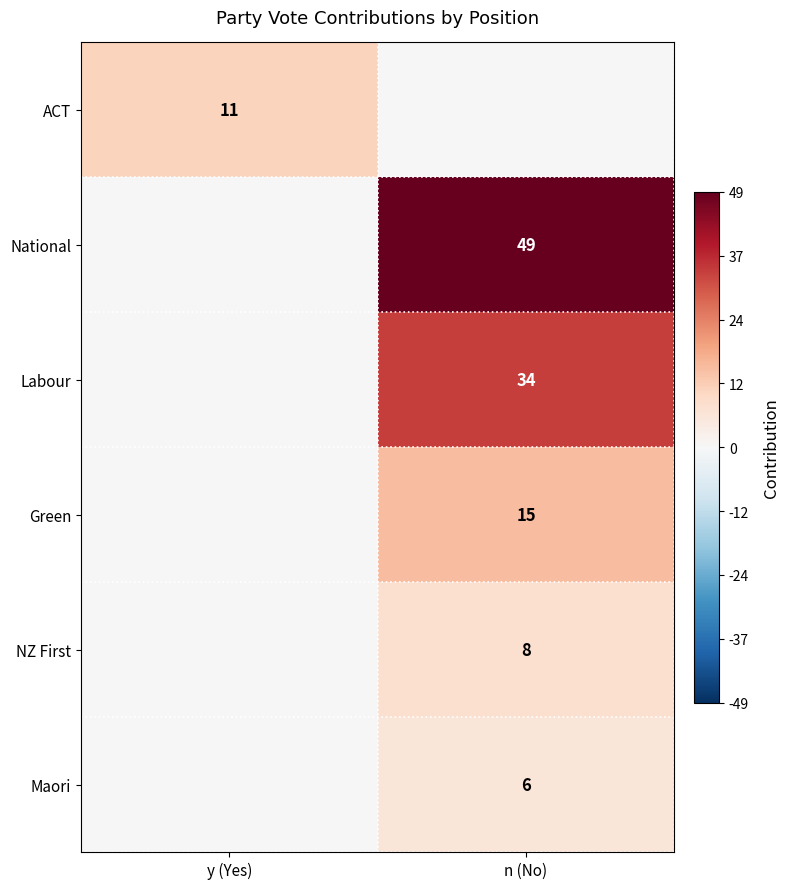

The value of NZ First at n (No) is 8. True or false?

True